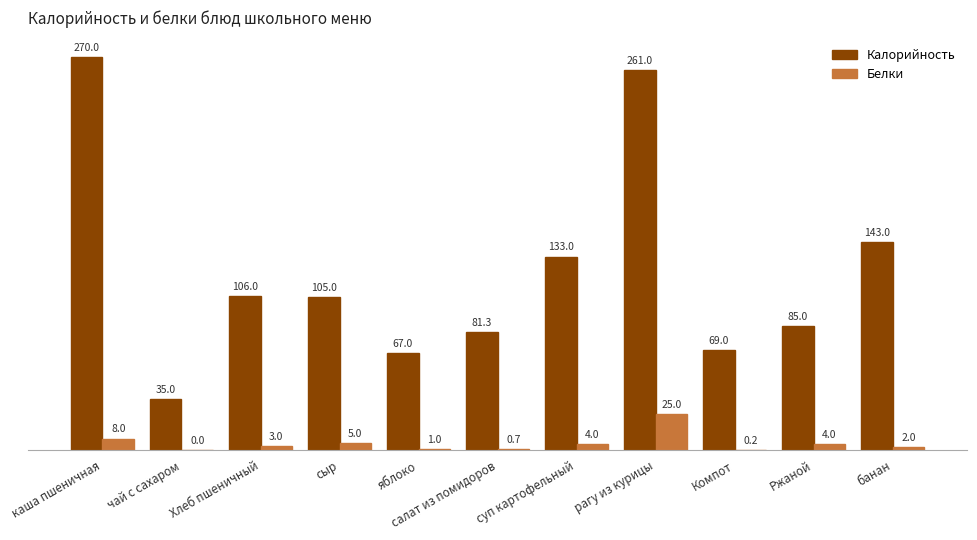

What is the difference between the Калорийность values at суп картофельный and сыр?

28.0